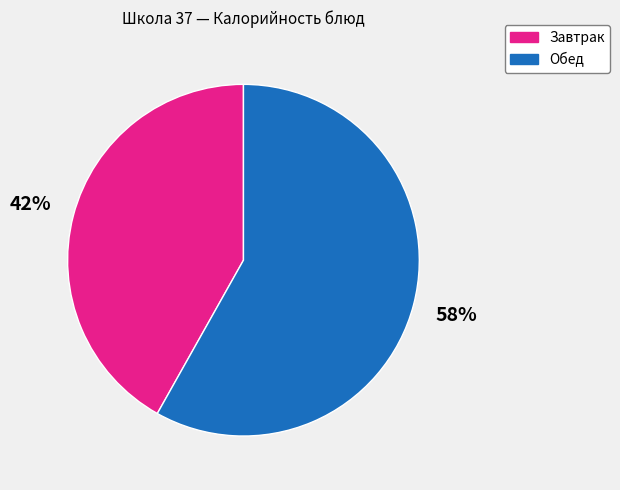

Is there any slice that represents more than half of the pie?

Yes